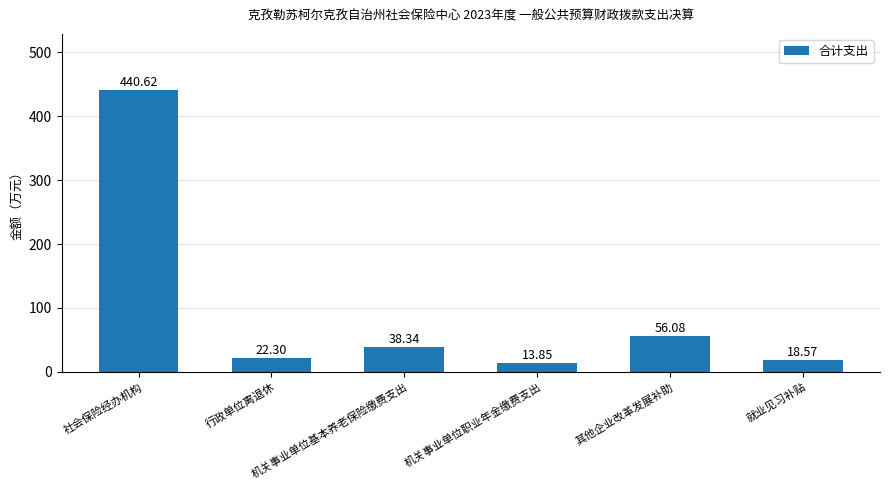

What is the average value?

98.3